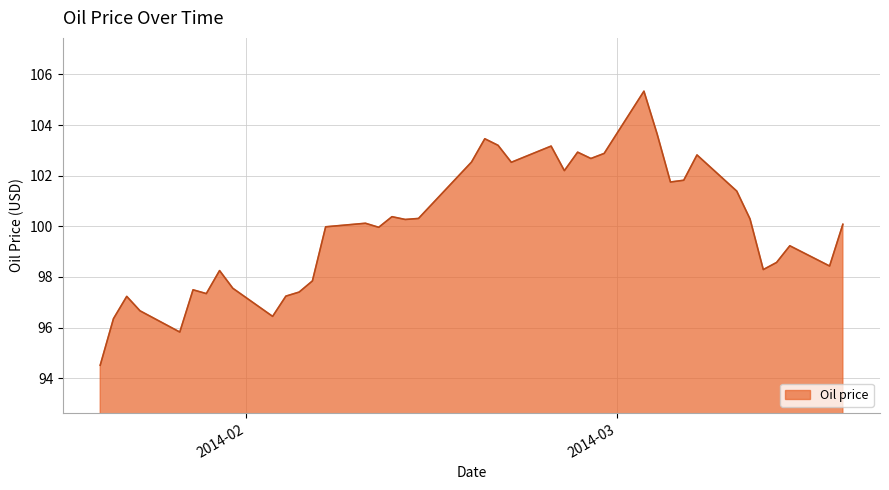

What is the greatest value displayed?

105.3